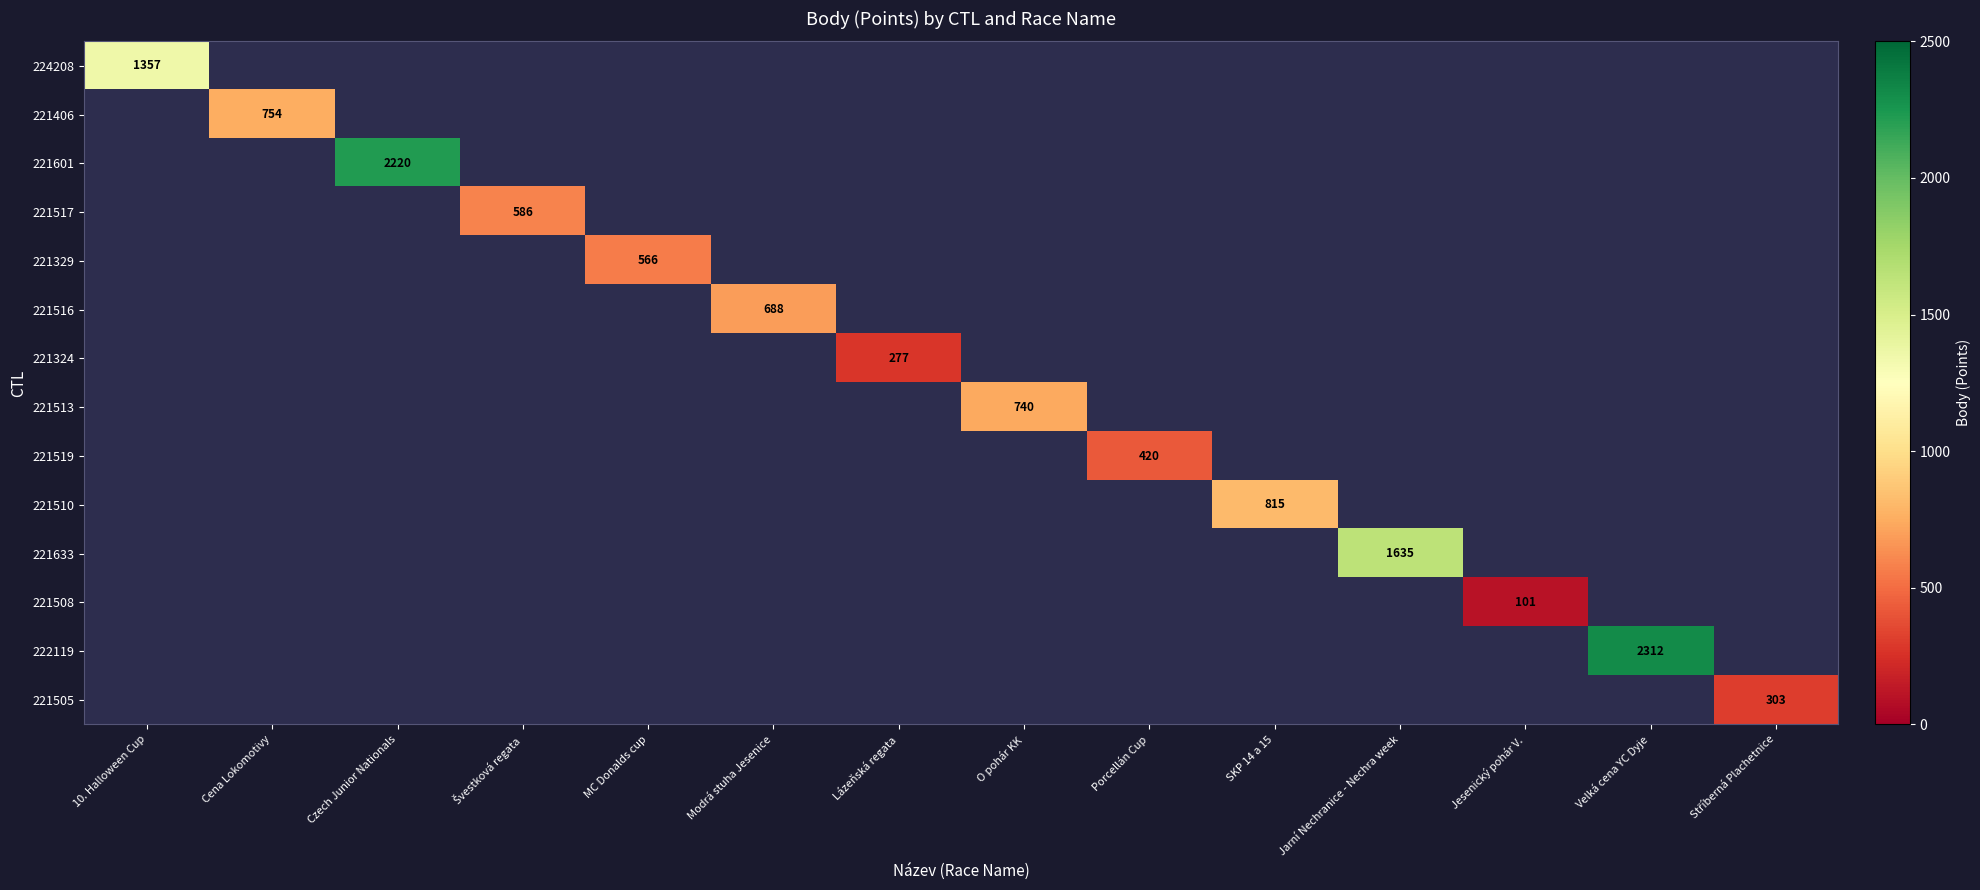

The 221508 series shows 101 at Jesenický pohár V.. True or false?

True